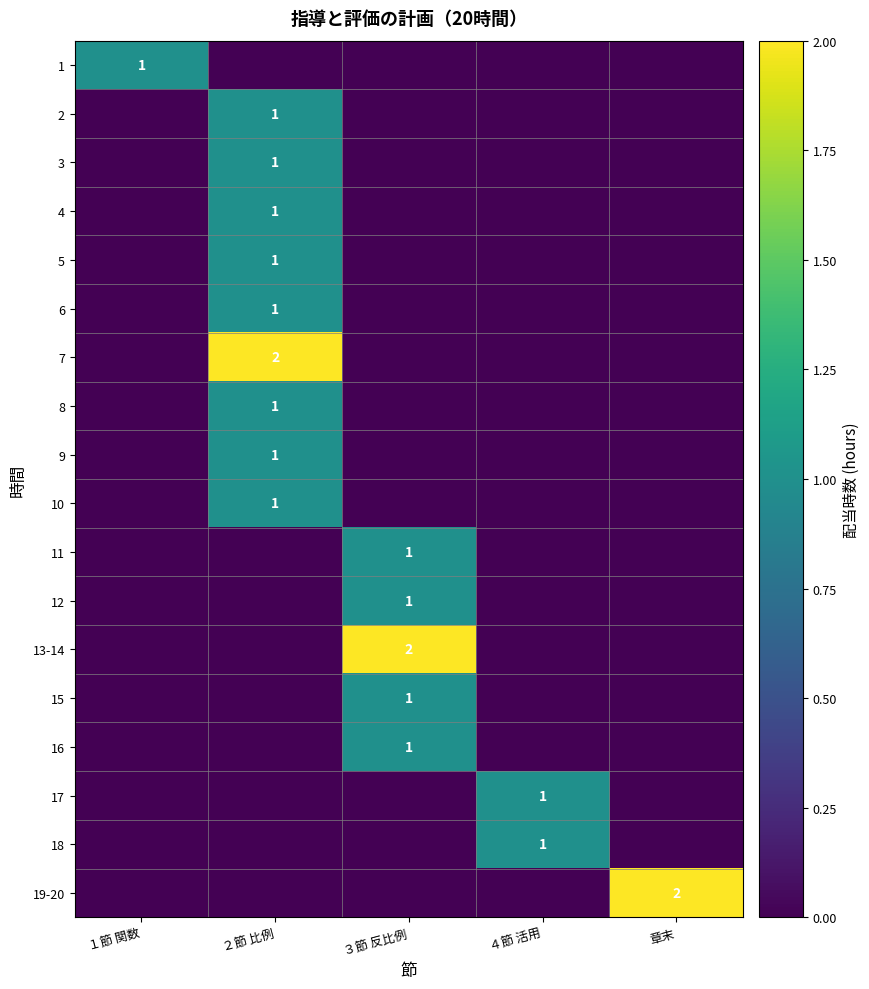

The value of 2 at ２節 比例 is 1. True or false?

True